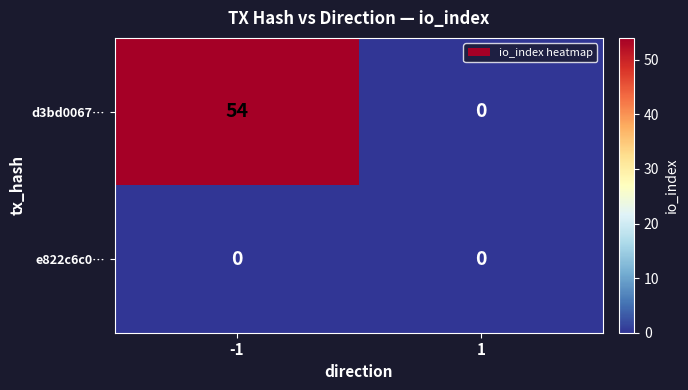

At which category does the chart reach its peak across all series?

-1